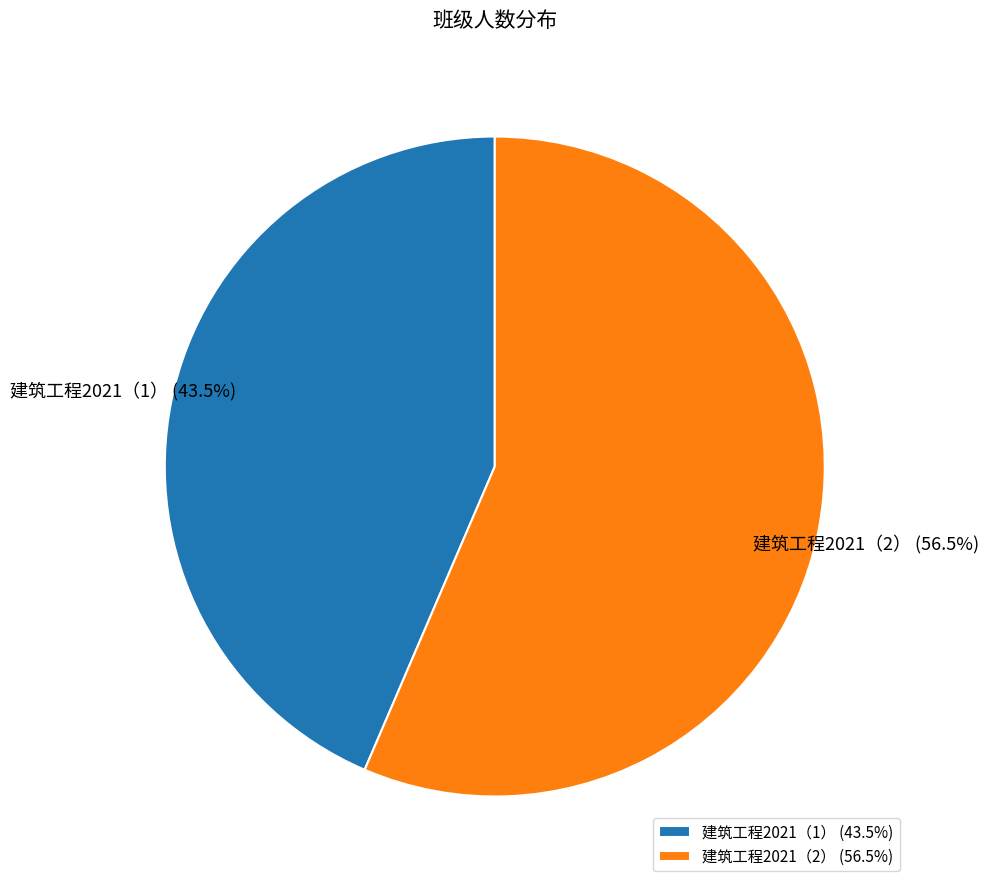

Do 建筑工程2021（2） (56.5%) and 建筑工程2021（1） (43.5%) together represent more than half of the pie?

Yes